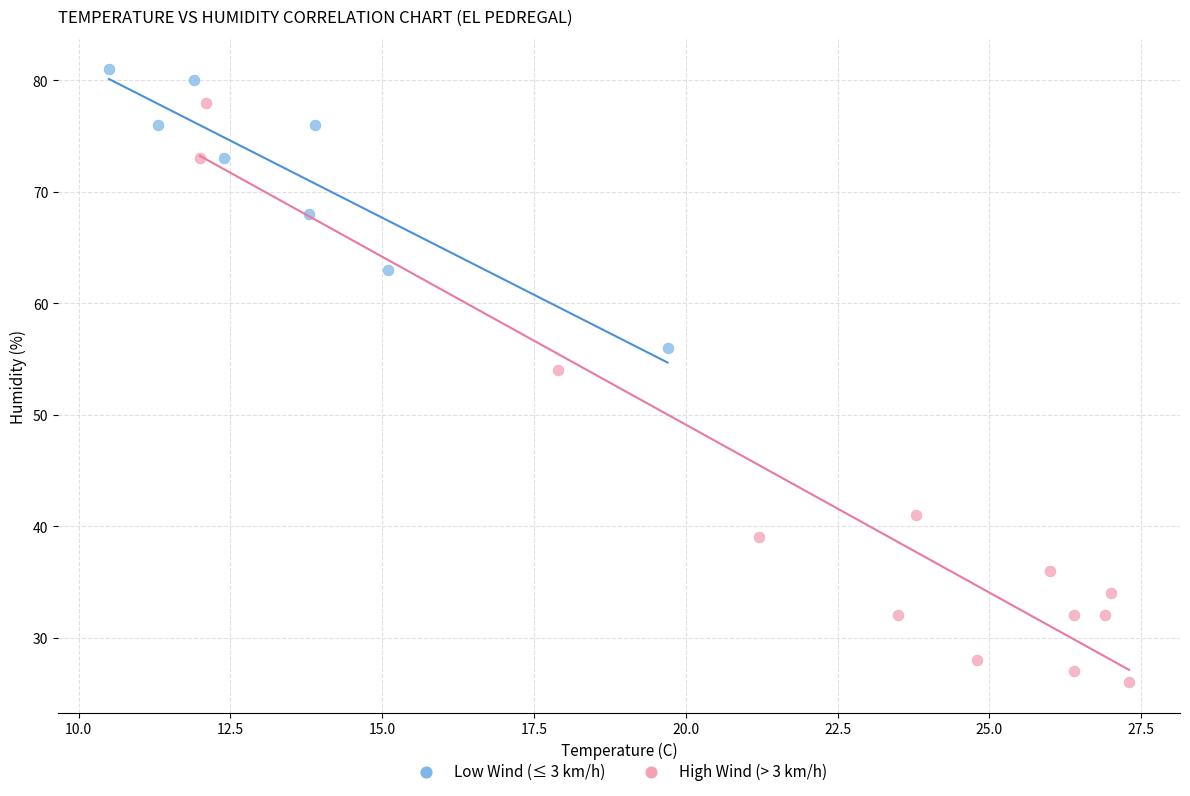

Which series has the largest Y range (max minus min)?

High Wind (> 3 km/h)